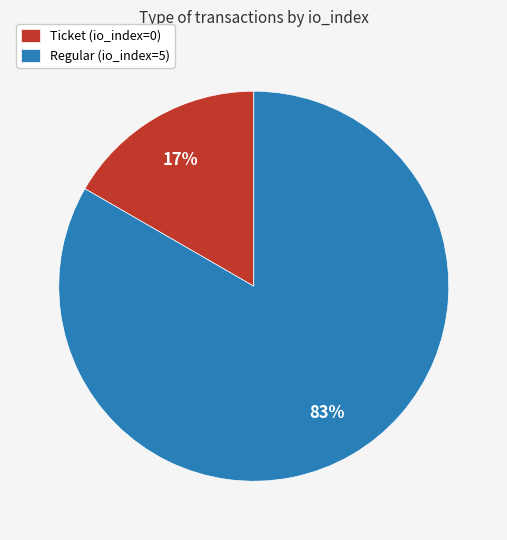

Does Regular account for over 50% of the chart?

Yes